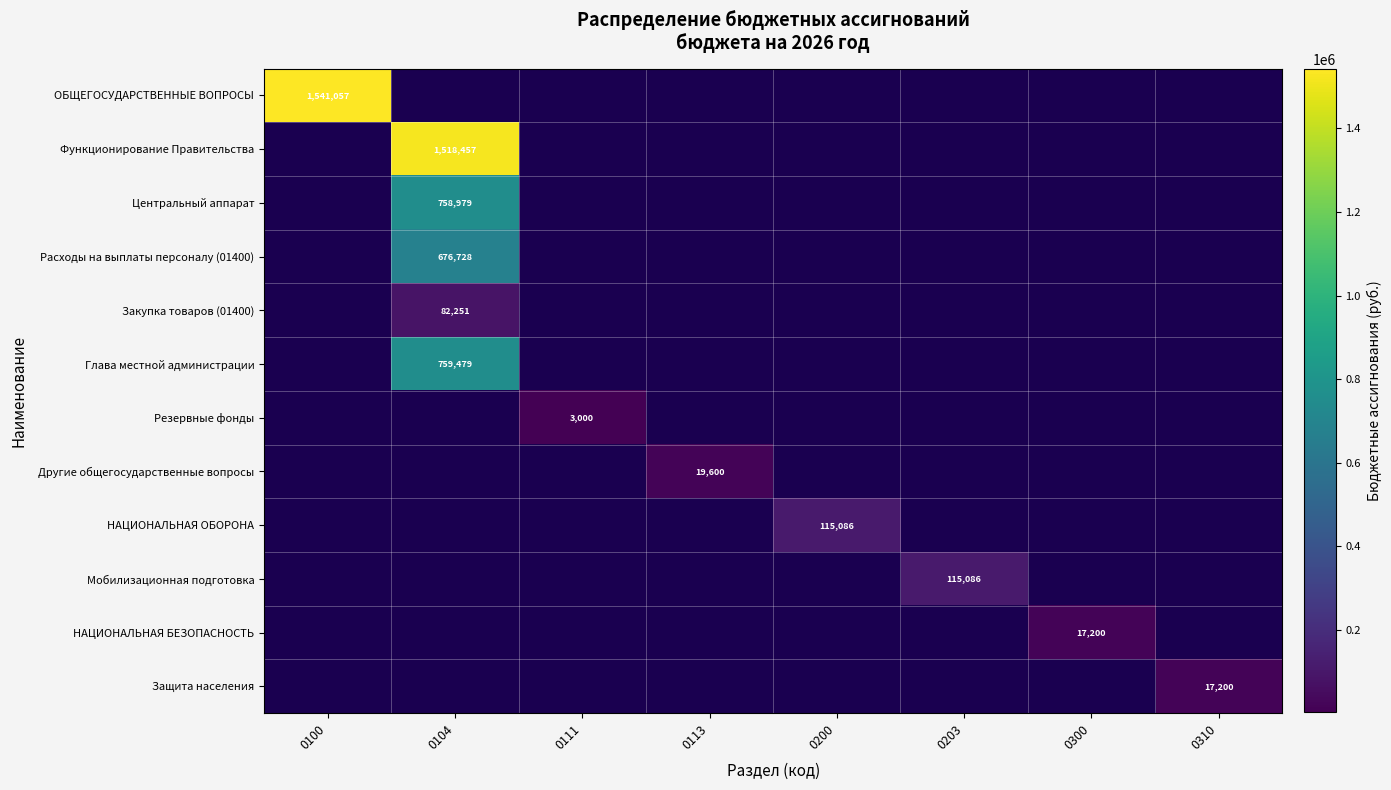

What is the maximum value shown in the chart?

1541057.2